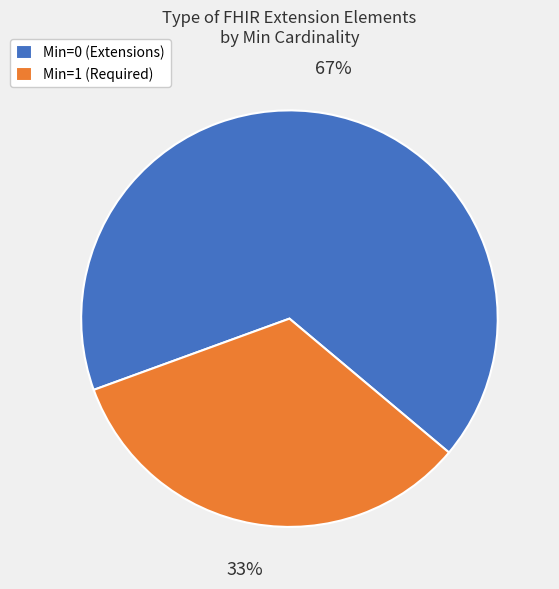

What percentage is the Min=1 (Required) slice, to the nearest percent?

33%